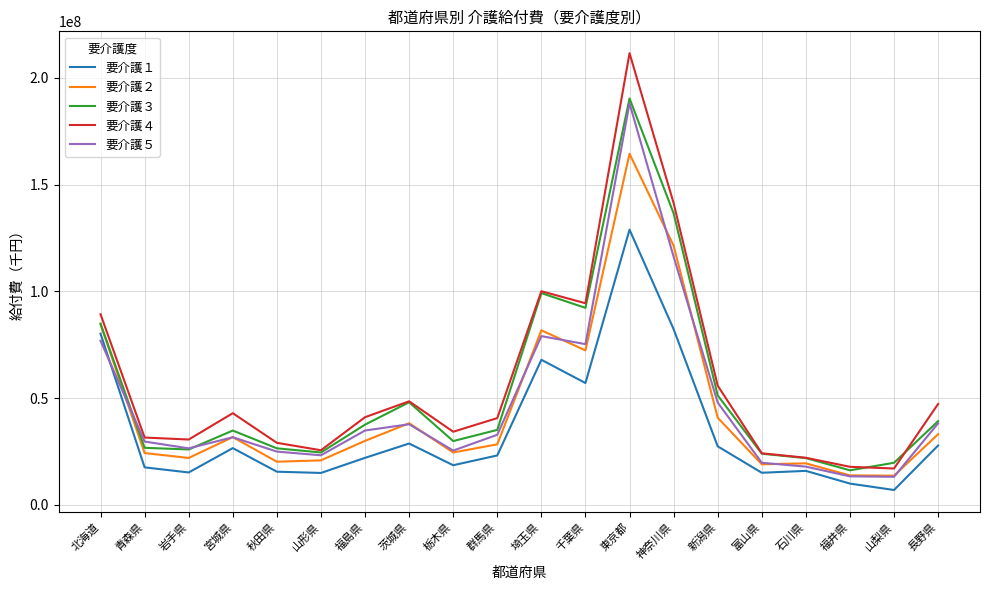

True or false: 要介護３ and 要介護４ intersect in this chart.

True